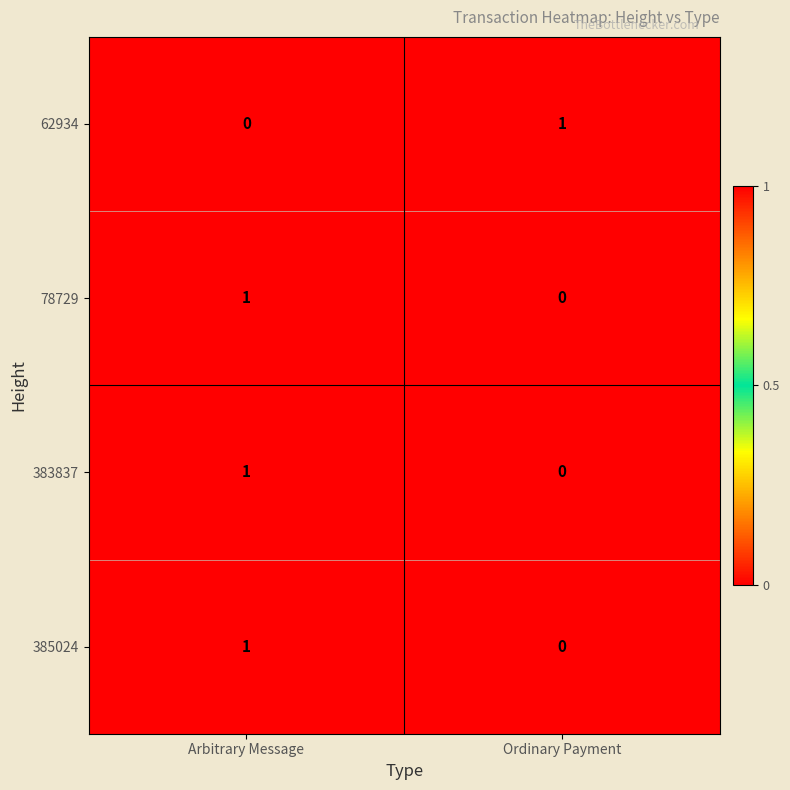

What is the difference between the highest and lowest values at Arbitrary Message?

1